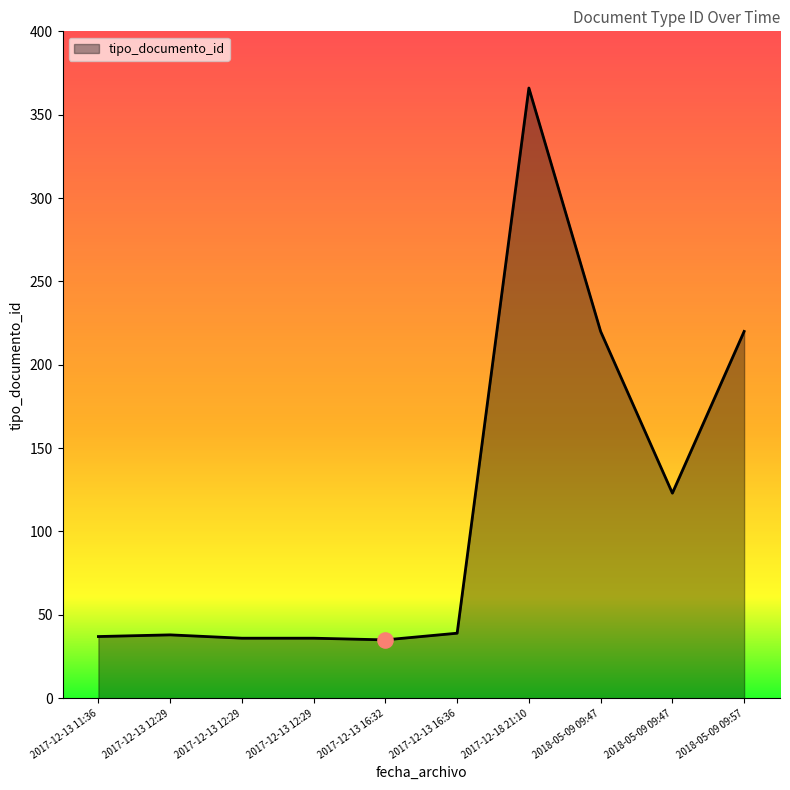

Approximately how many times larger is the value at 2018-05-09 09:47 compared to 2017-12-13 12:29?

3.4